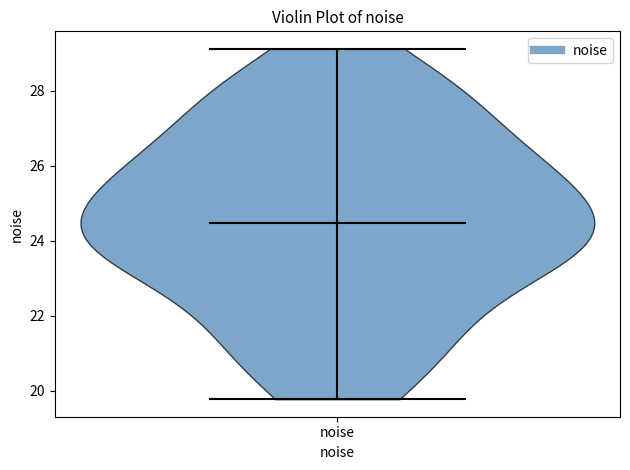

Read this violin plot against the y-axis: where its median line is, and the lowest and highest points the violin reaches. The values are not printed on the chart, so give them approximately, as read against the axis.

median line 24.4, lowest point 19.8, highest point 29.2